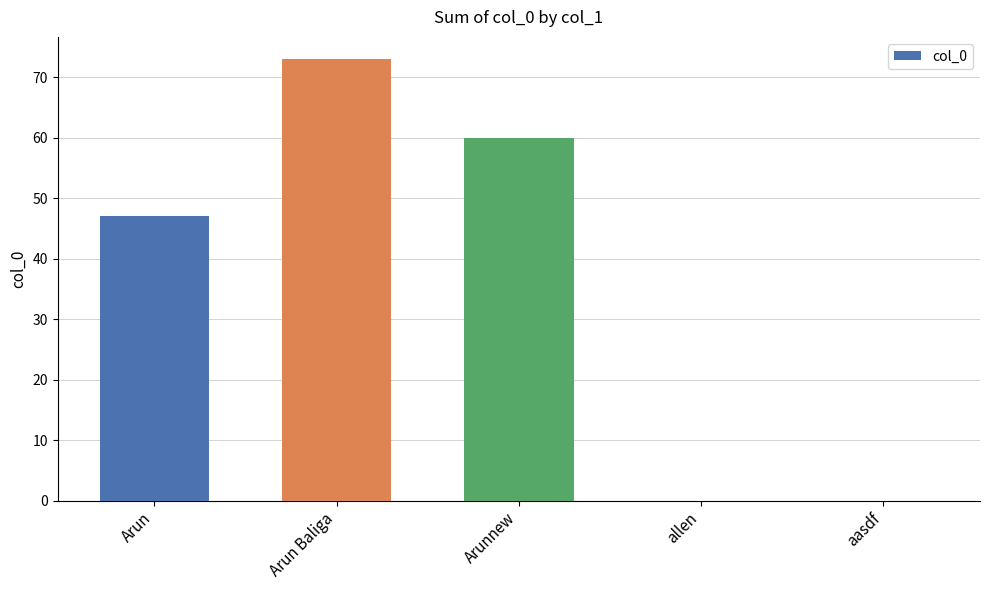

What is the greatest value displayed?

73